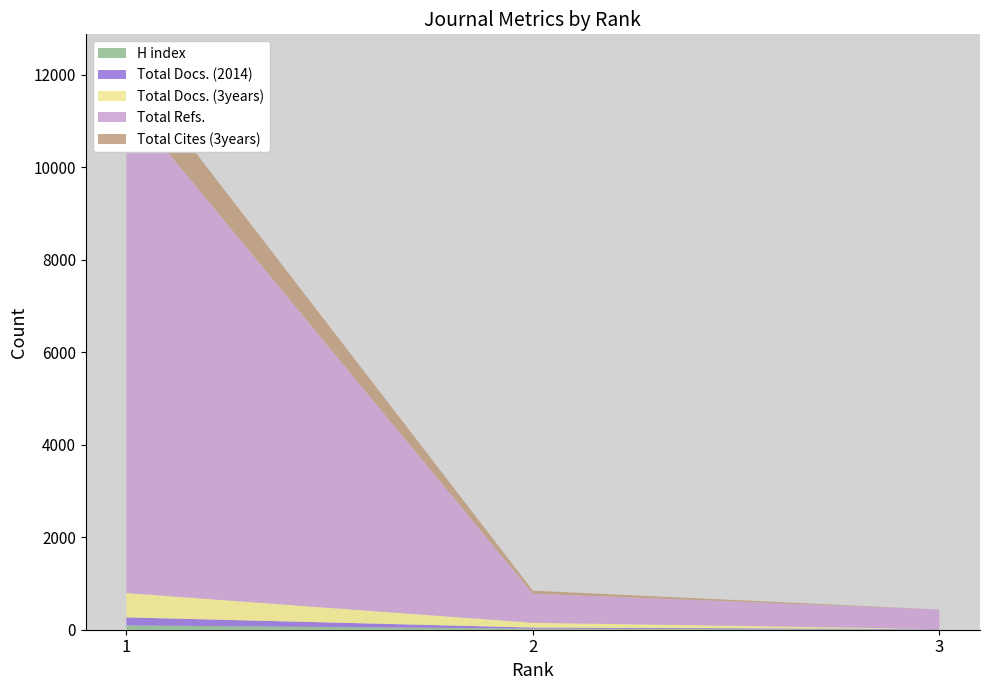

Reading left to right, extract all data points from this chart.

H index: 1=93	2=24	3=5
Total Docs. (2014): 1=174	2=23	3=11
Total Docs. (3years): 1=526	2=103	3=0
Total Refs.: 1=10612	2=629	3=421
Total Cites (3years): 1=855	2=65	3=0